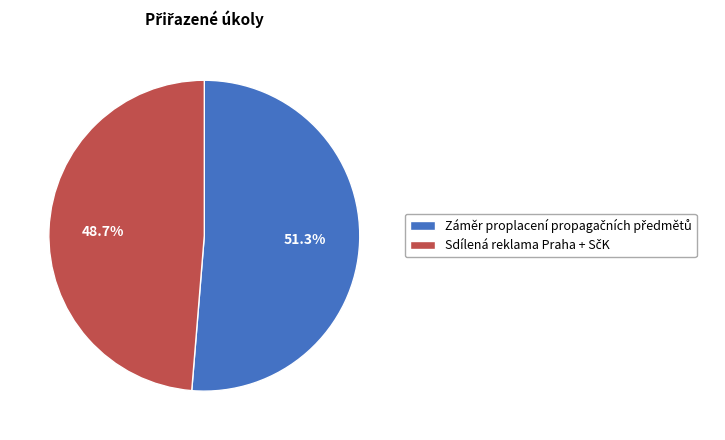

Is there any slice that represents more than half of the pie?

Yes